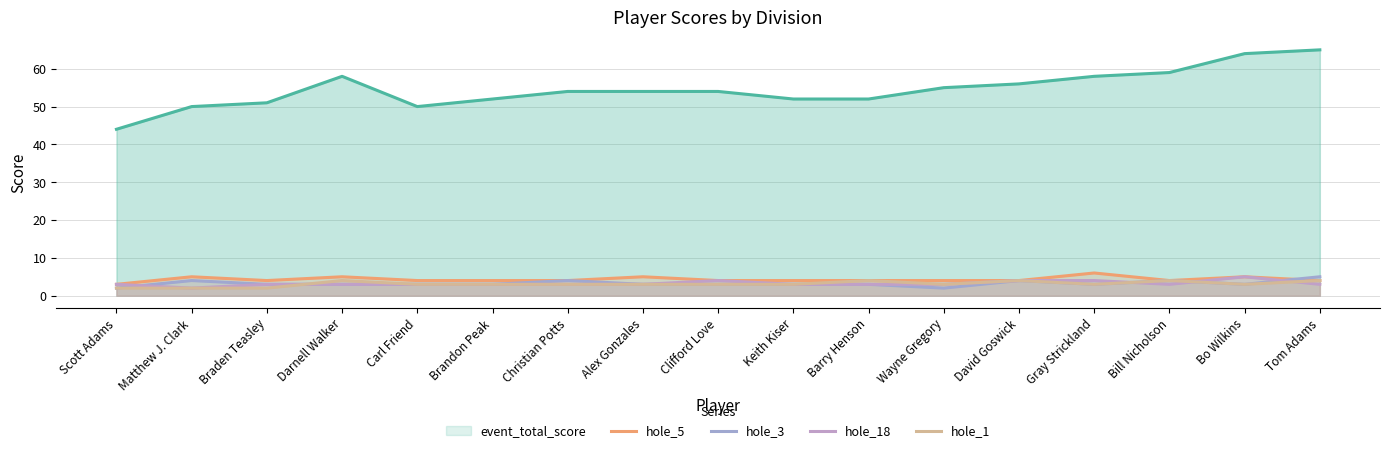

True or false: hole_18 has more than 0 interior local peaks.

True